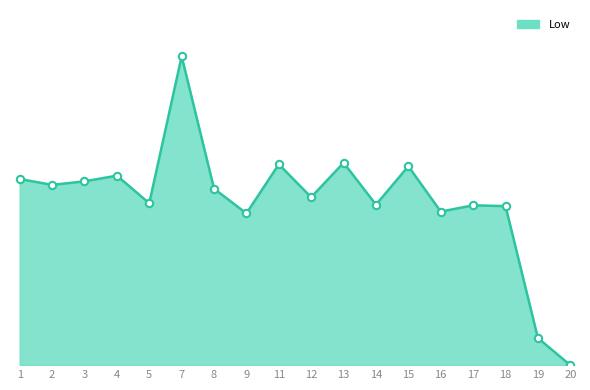

Which has a higher value, 15 or 17?

15